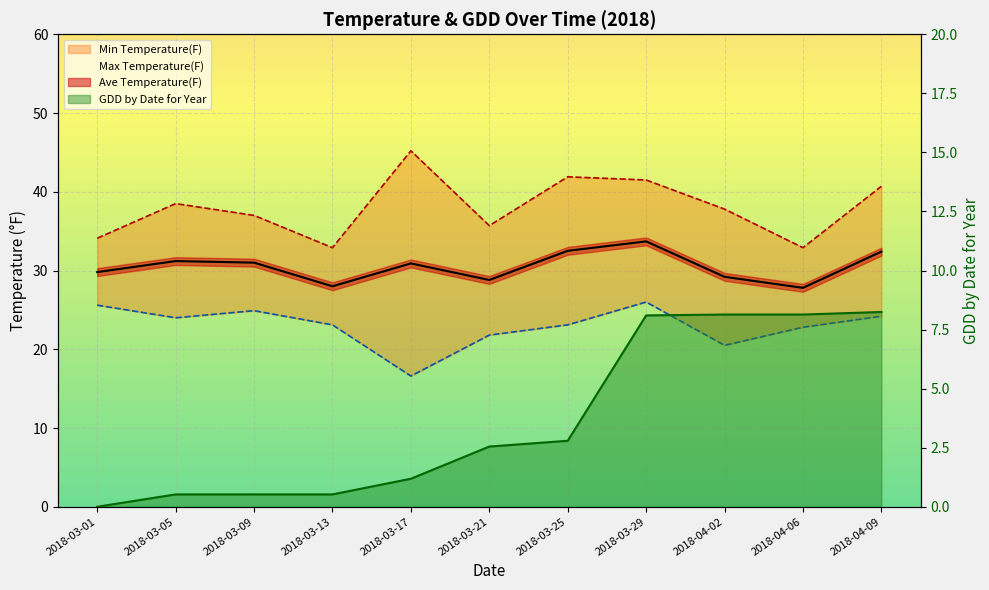

What is the greatest value displayed?

45.2